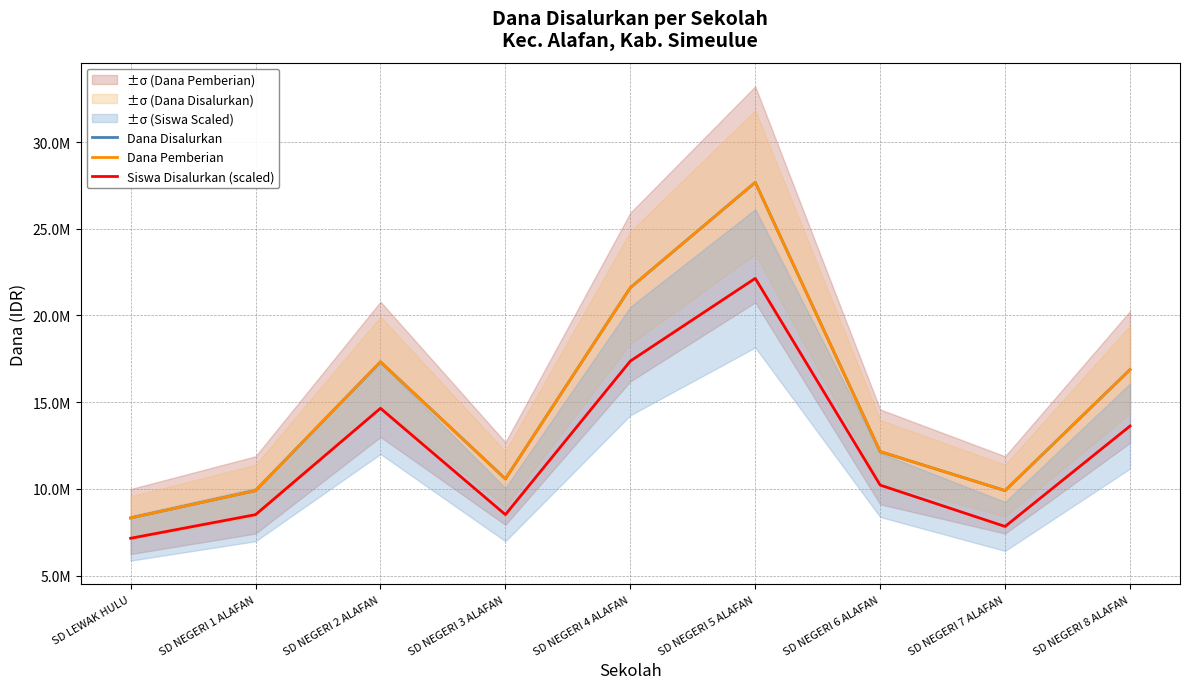

At how many categories does at least one series exceed 13664313?

4